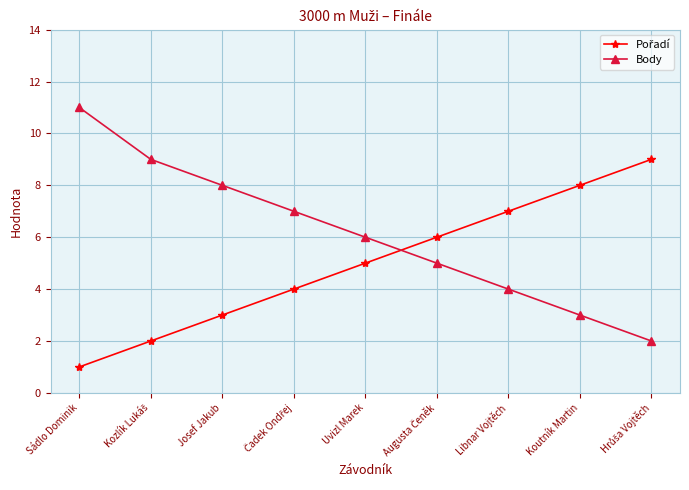

At which category is the sum across all series the highest?

Sádlo Dominik